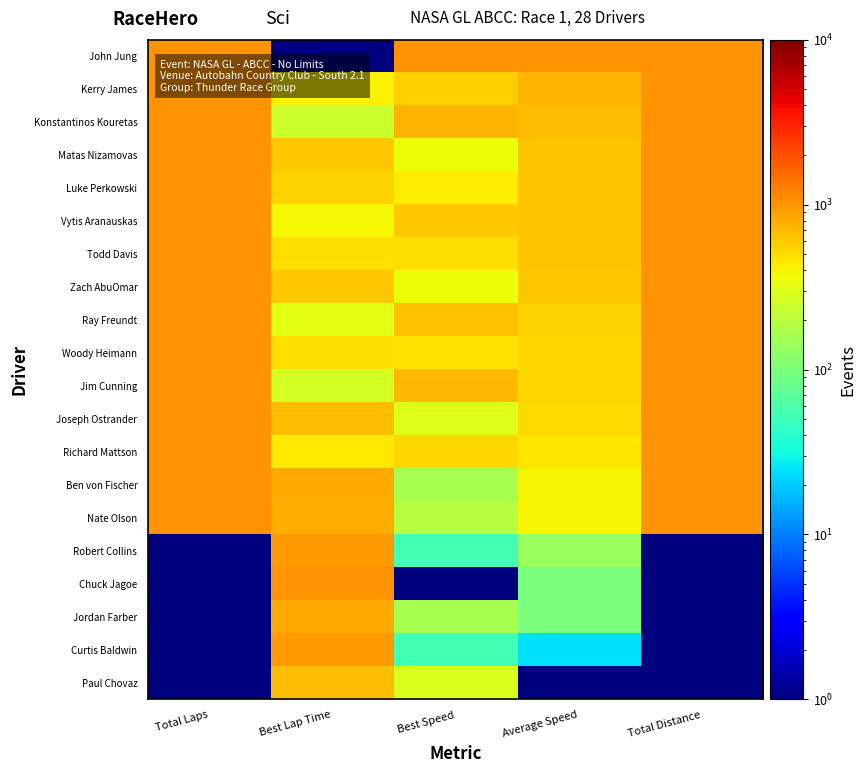

What is the total value across all series at Total Laps?

15020.0